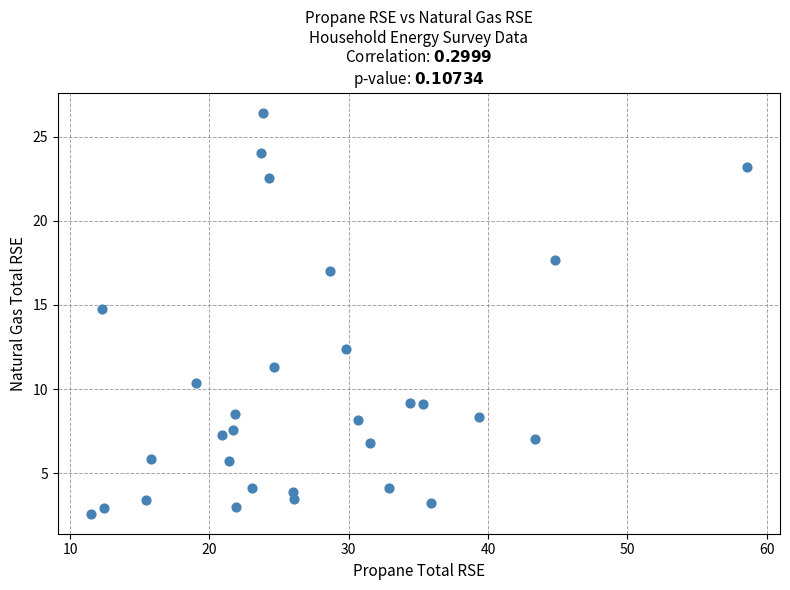

What is the range of Y values (max minus min)?

23.8